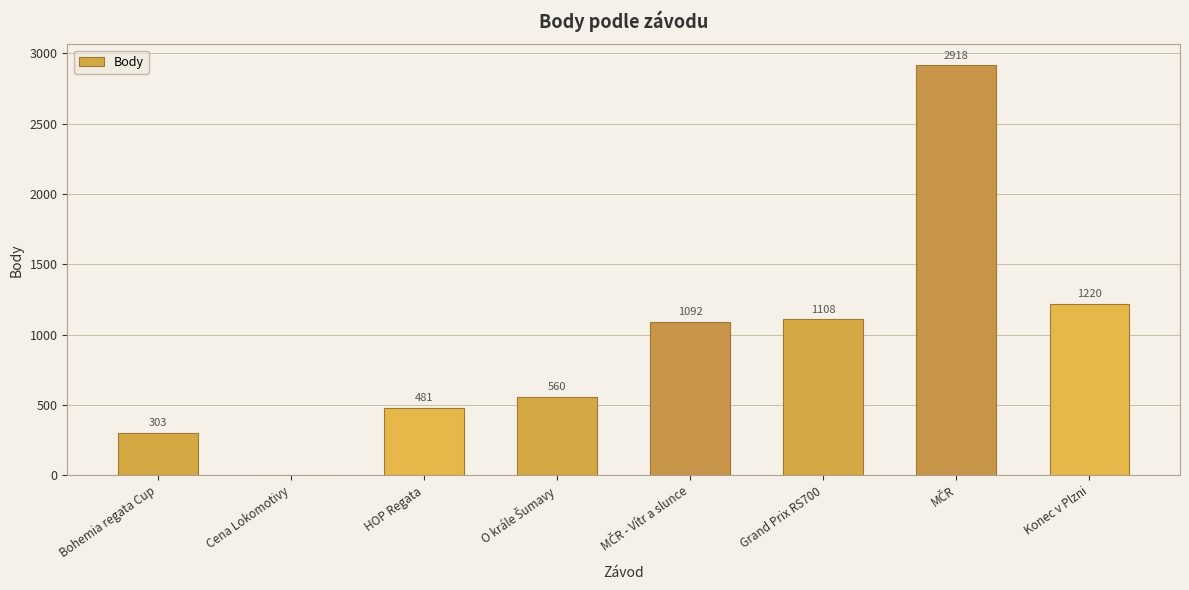

What is the sum of the values at Bohemia regata Cup and HOP Regata?

784